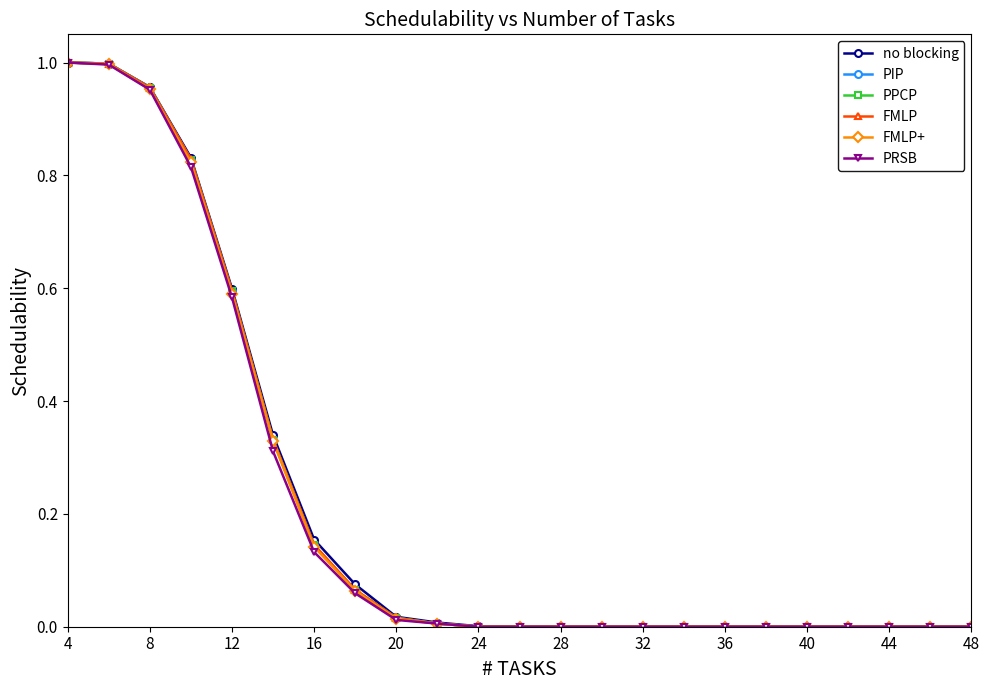

Reading left to right, extract all data points from this chart.

no blocking: 1.0	1.0	1.0	0.8	0.6	0.3	0.2	0.1	0.0	0.0	0.0	0.0	0.0	0.0	0.0	0.0	0.0	0.0	0.0	0.0	0.0	0.0	0.0
PIP: 1.0	1.0	1.0	0.8	0.6	0.3	0.1	0.1	0.0	0.0	0.0	0.0	0.0	0.0	0.0	0.0	0.0	0.0	0.0	0.0	0.0	0.0	0.0
PPCP: 1.0	1.0	1.0	0.8	0.6	0.3	0.1	0.1	0.0	0.0	0.0	0.0	0.0	0.0	0.0	0.0	0.0	0.0	0.0	0.0	0.0	0.0	0.0
FMLP: 1.0	1.0	1.0	0.8	0.6	0.3	0.1	0.1	0.0	0.0	0.0	0.0	0.0	0.0	0.0	0.0	0.0	0.0	0.0	0.0	0.0	0.0	0.0
FMLP+: 1.0	1.0	1.0	0.8	0.6	0.3	0.1	0.1	0.0	0.0	0.0	0.0	0.0	0.0	0.0	0.0	0.0	0.0	0.0	0.0	0.0	0.0	0.0
PRSB: 1.0	1.0	1.0	0.8	0.6	0.3	0.1	0.1	0.0	0.0	0.0	0.0	0.0	0.0	0.0	0.0	0.0	0.0	0.0	0.0	0.0	0.0	0.0